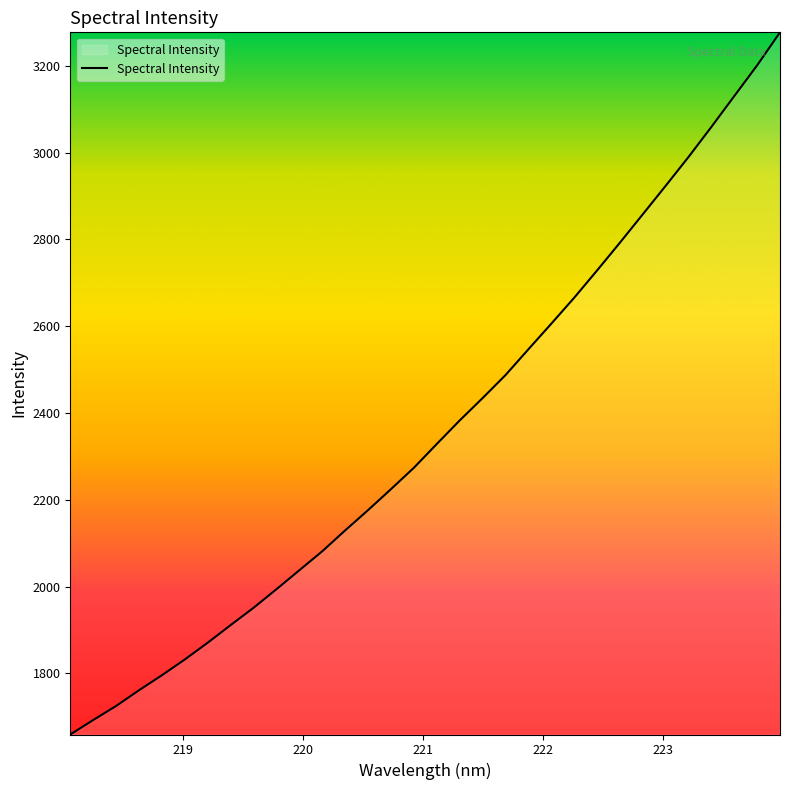

What is the difference between the second highest and minimum values?

1542.0